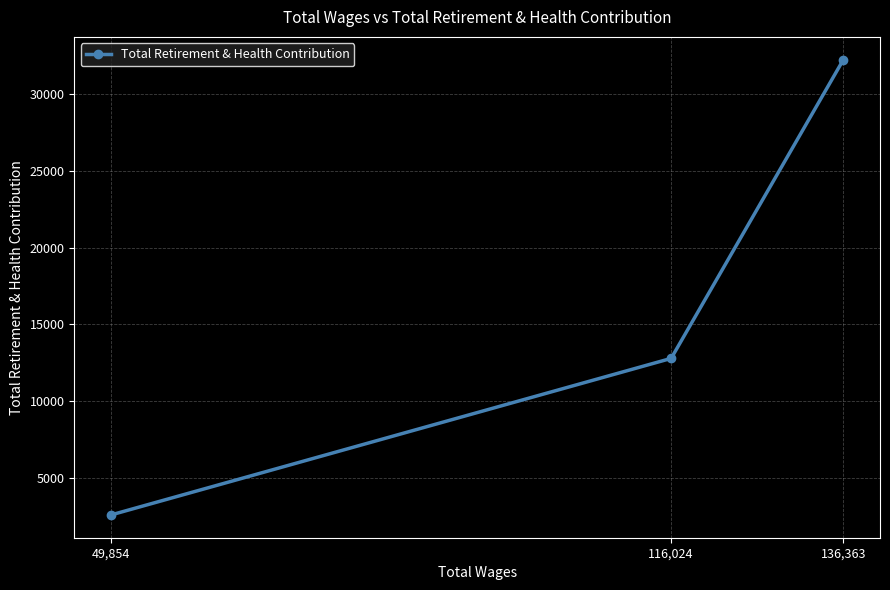

What is the change in value from 116,024 to 49,854?

-10192